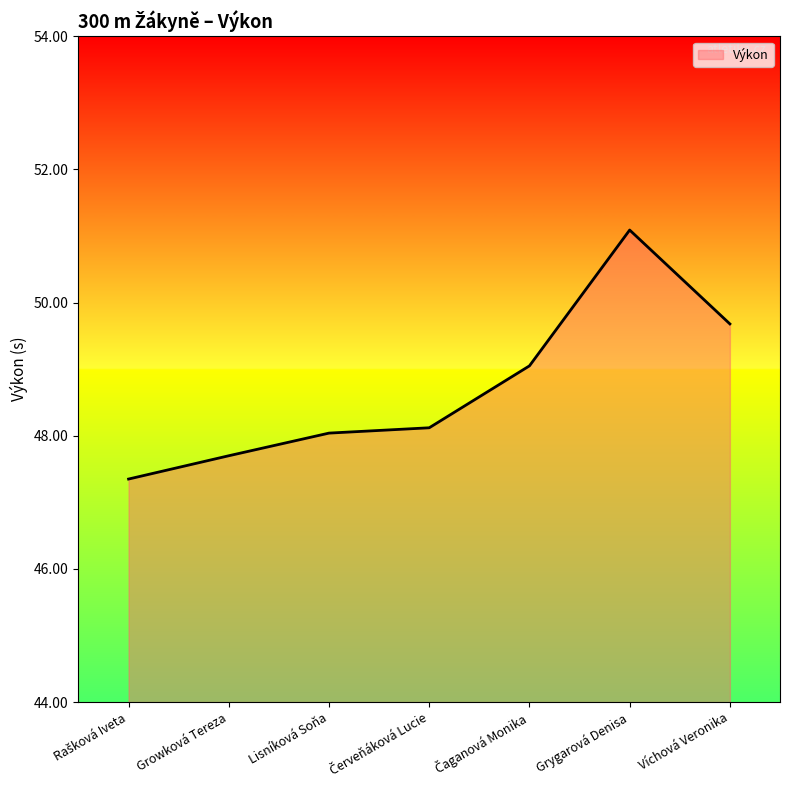

Between Víchová Veronika and Grygarová Denisa, which is larger?

Grygarová Denisa